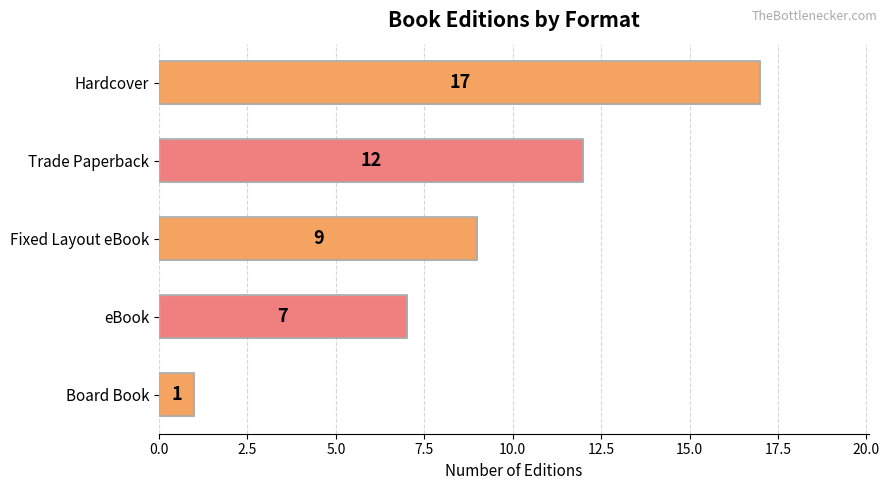

What is the value of the 5th bar from the top?

1